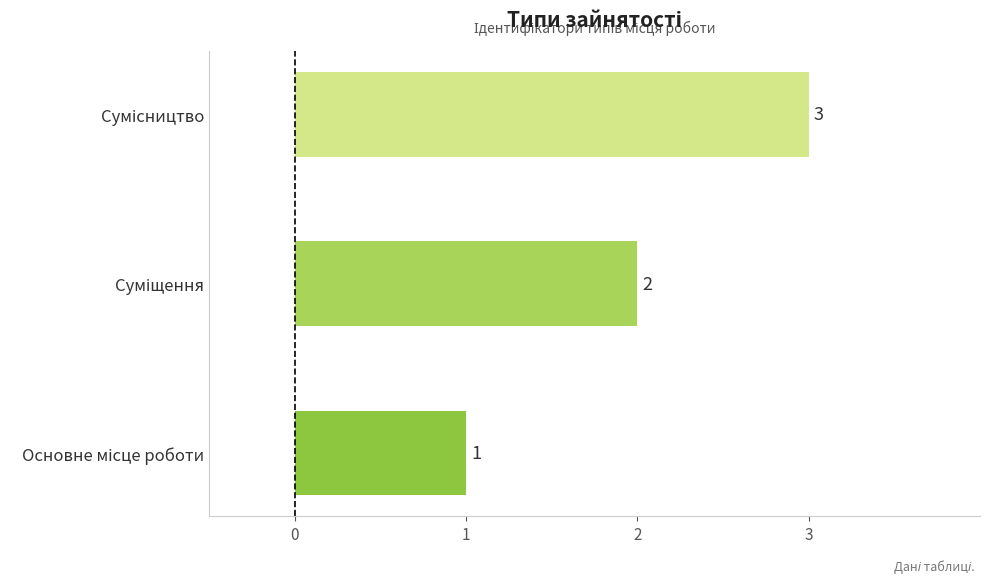

Count the values in the range 1 to 3.

3